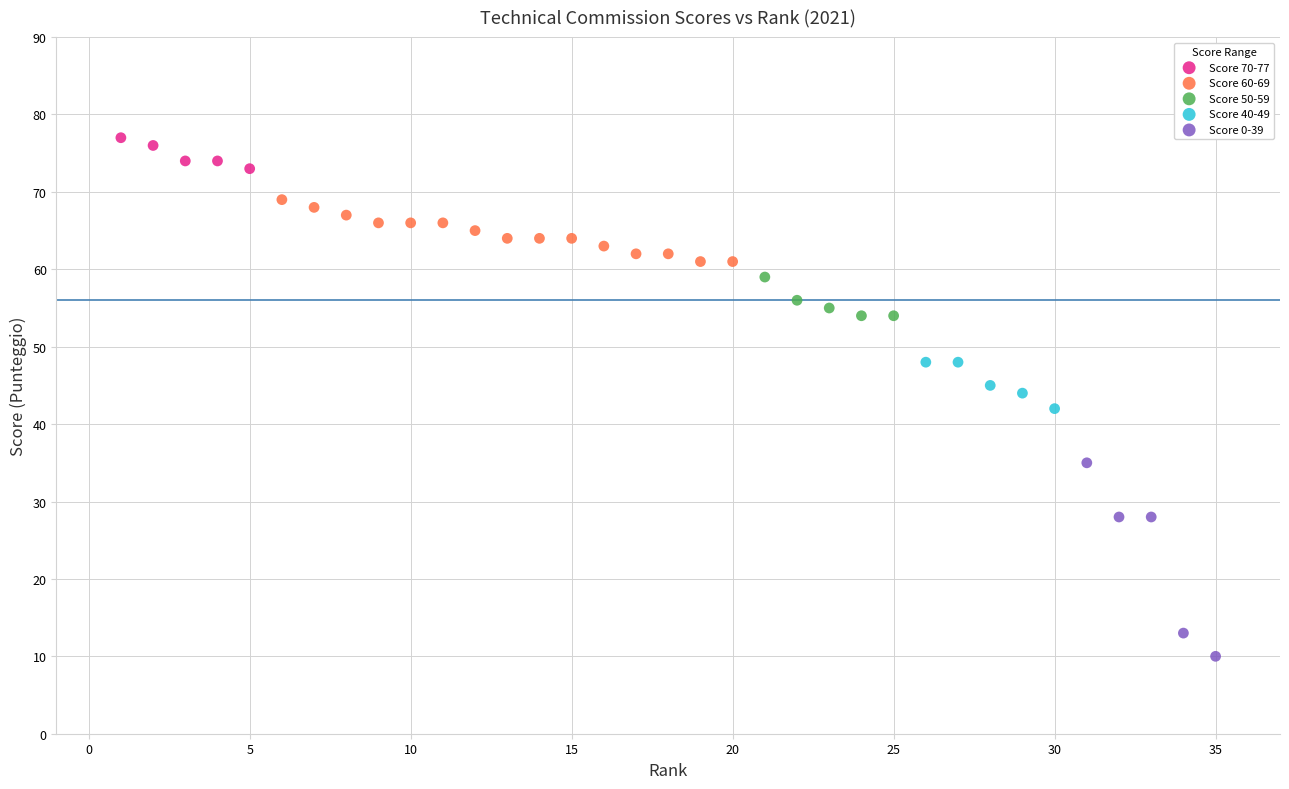

What are all the series names shown in the legend?

Score 70-77, Score 60-69, Score 50-59, Score 40-49, Score 0-39